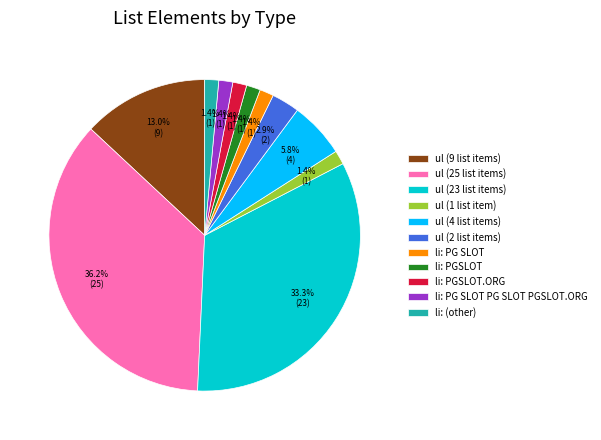

The ul (23 list items) slice represents 33% of the pie. True or false?

True